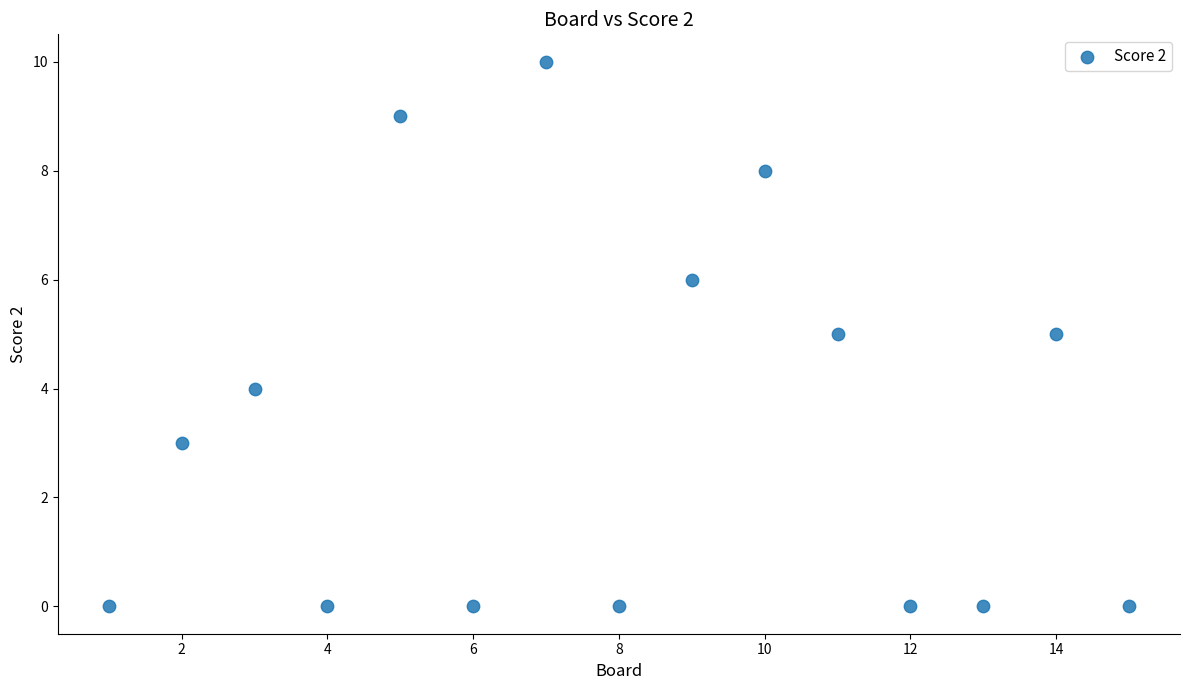

What is the range of X values (max minus min)?

14